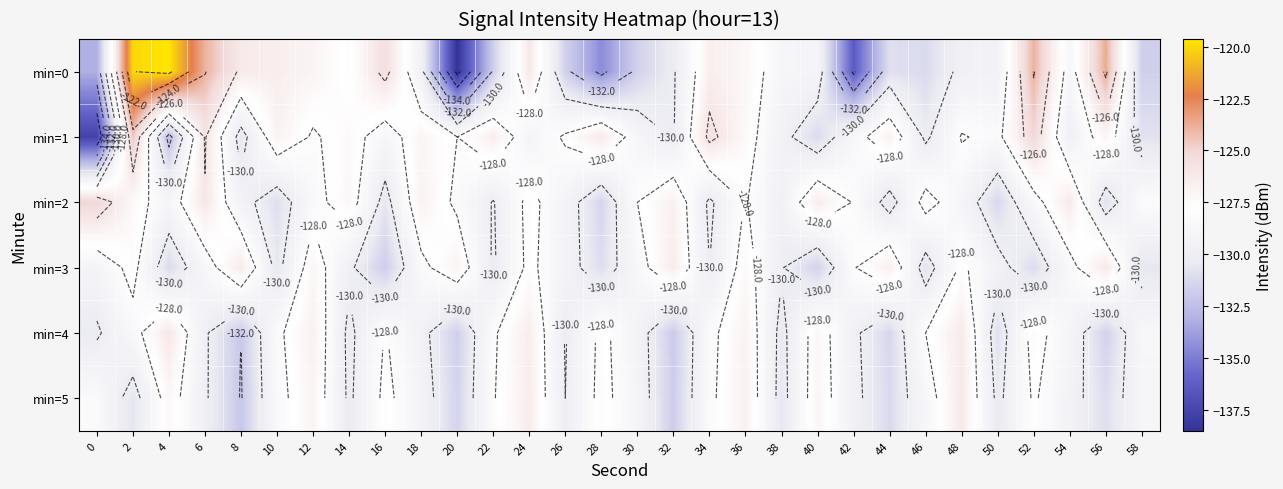

The value of min=4 at 50 is -130.9. True or false?

True